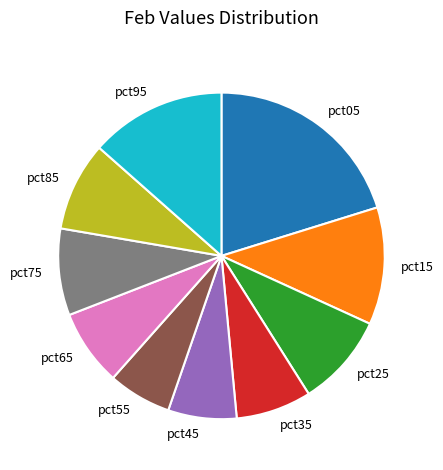

Count the number of slices in the pie.

10